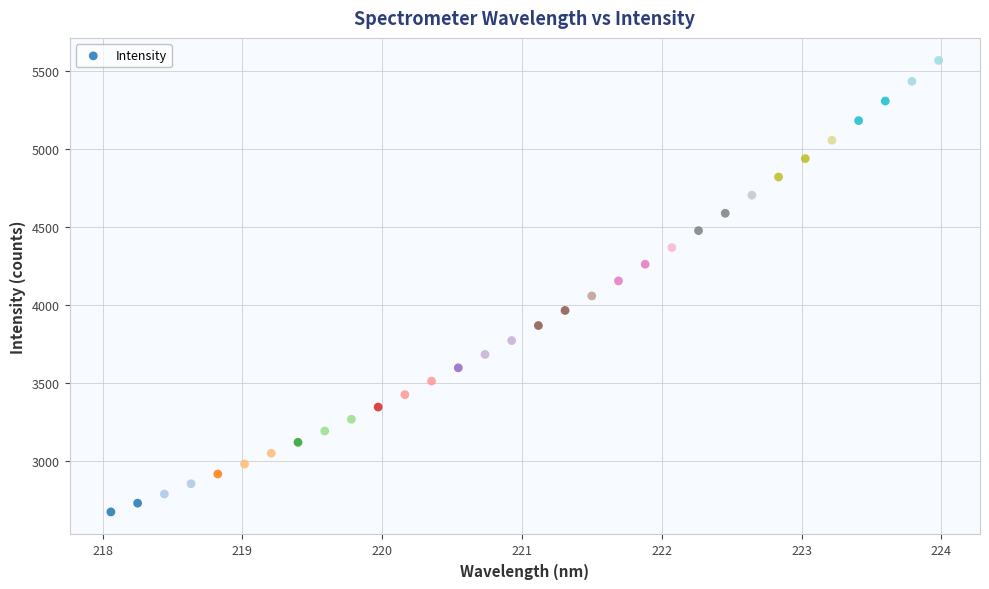

What is the range of X values (max minus min)?

5.9